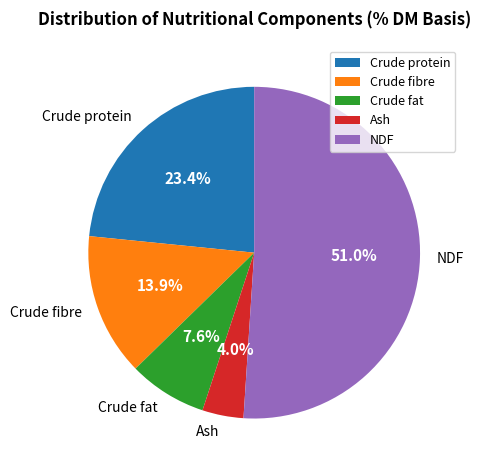

Between Ash and NDF, which is larger?

NDF